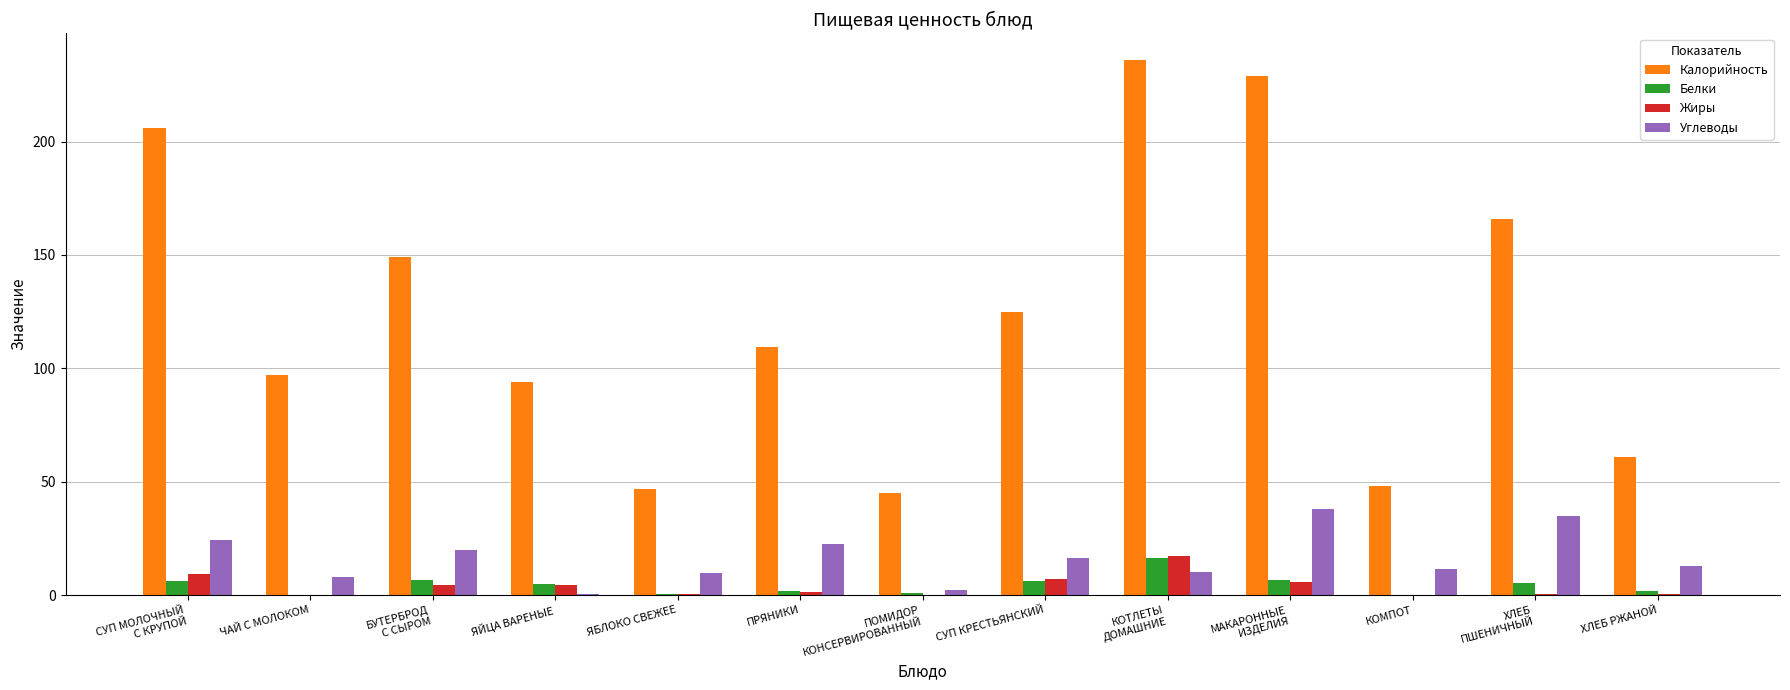

Which series has the largest range (max minus min)?

Калорийность